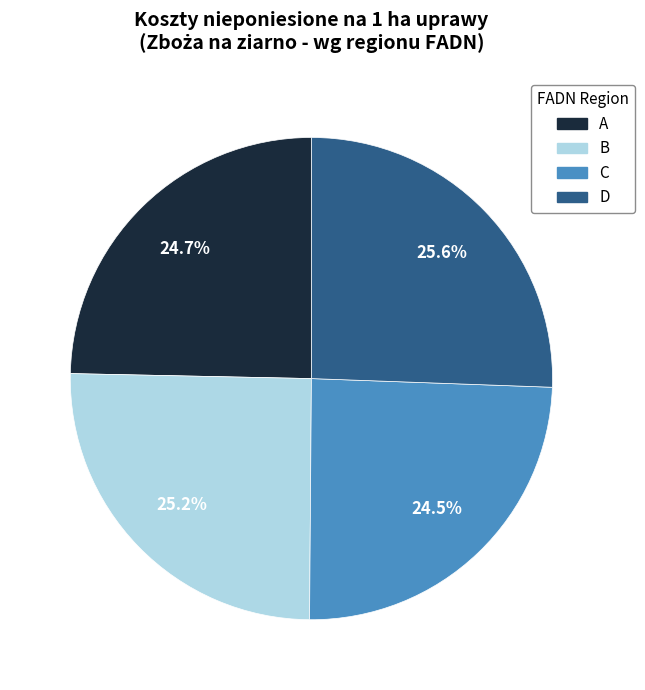

Which has a higher value, A or D?

D